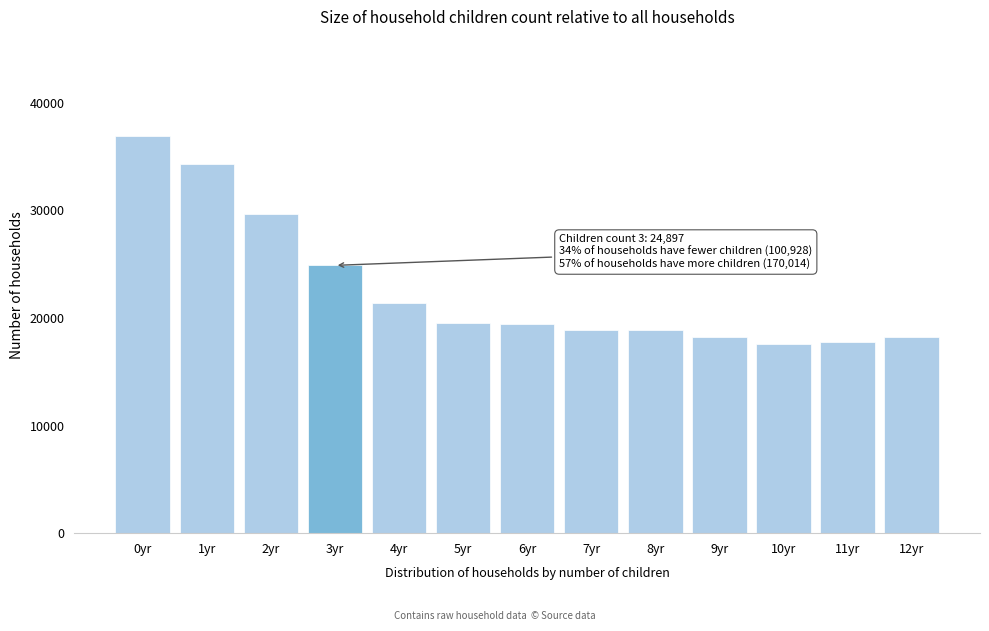

What is the value of the 7th bar from the left?

19449